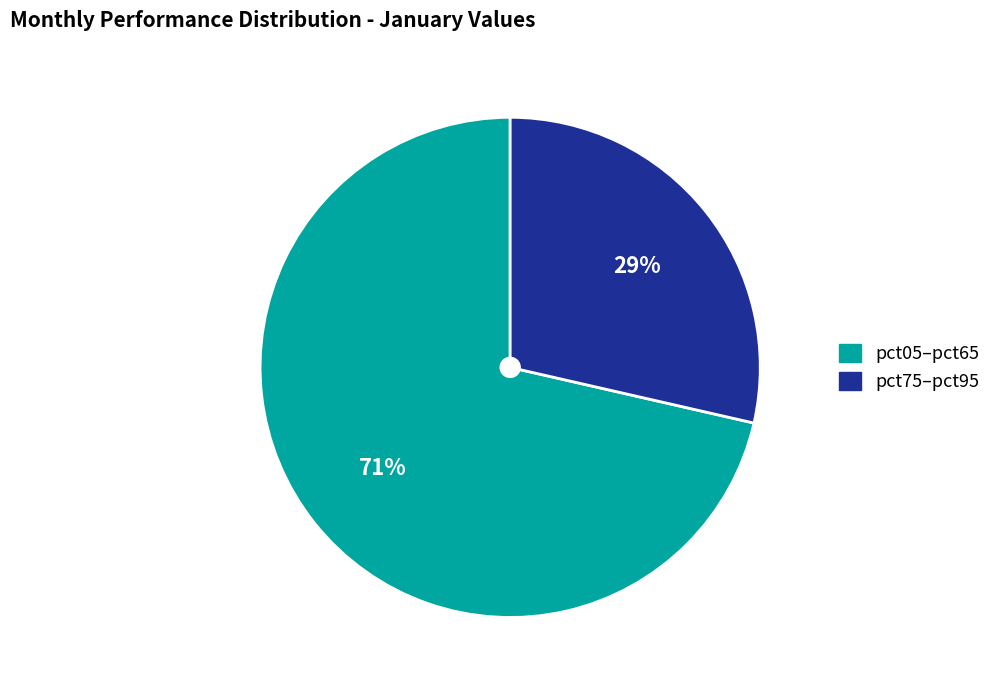

To the nearest percent, what is the average slice percentage?

50%